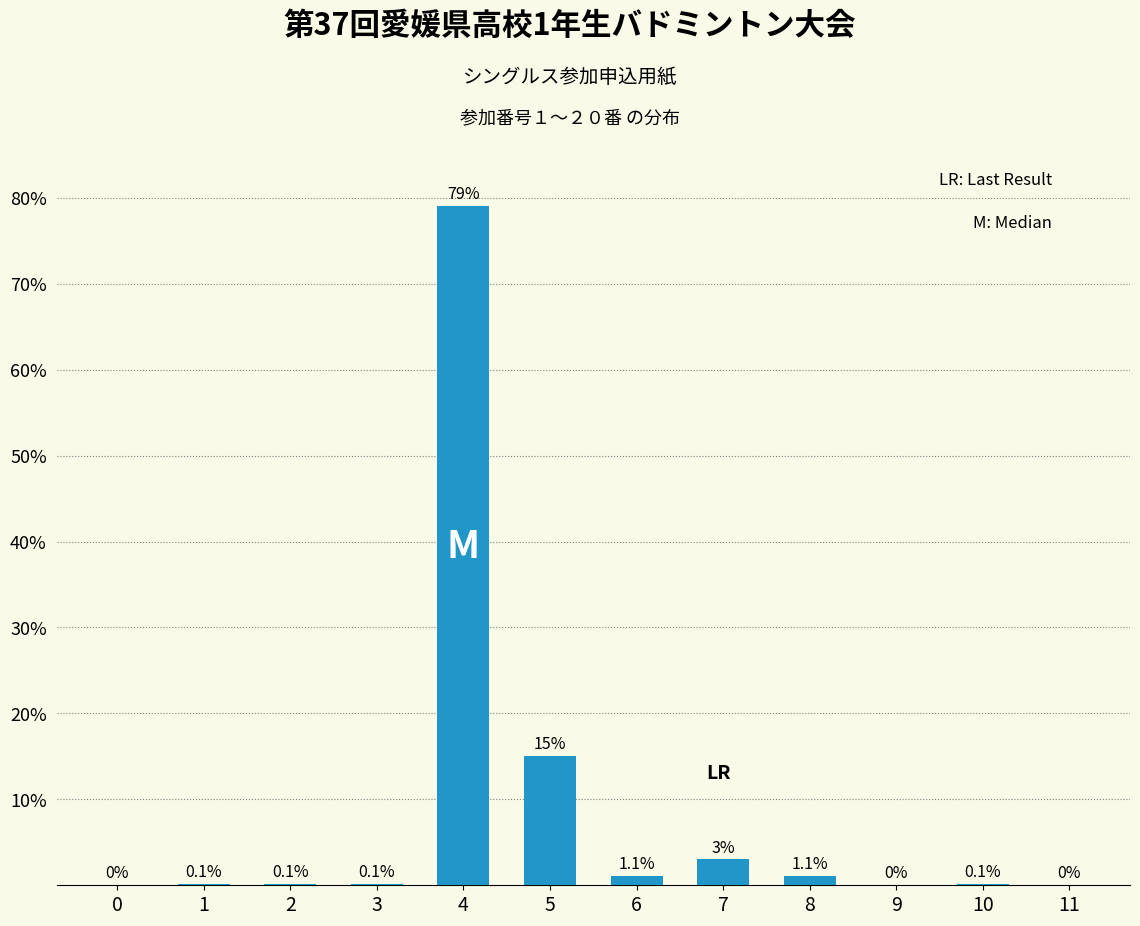

Reading right to left, transcribe all the data shown in this chart.

11=0.0	10=0.1	9=0.0	8=1.1	7=3.0	6=1.1	5=15.0	4=79.0	3=0.1	2=0.1	1=0.1	0=0.0